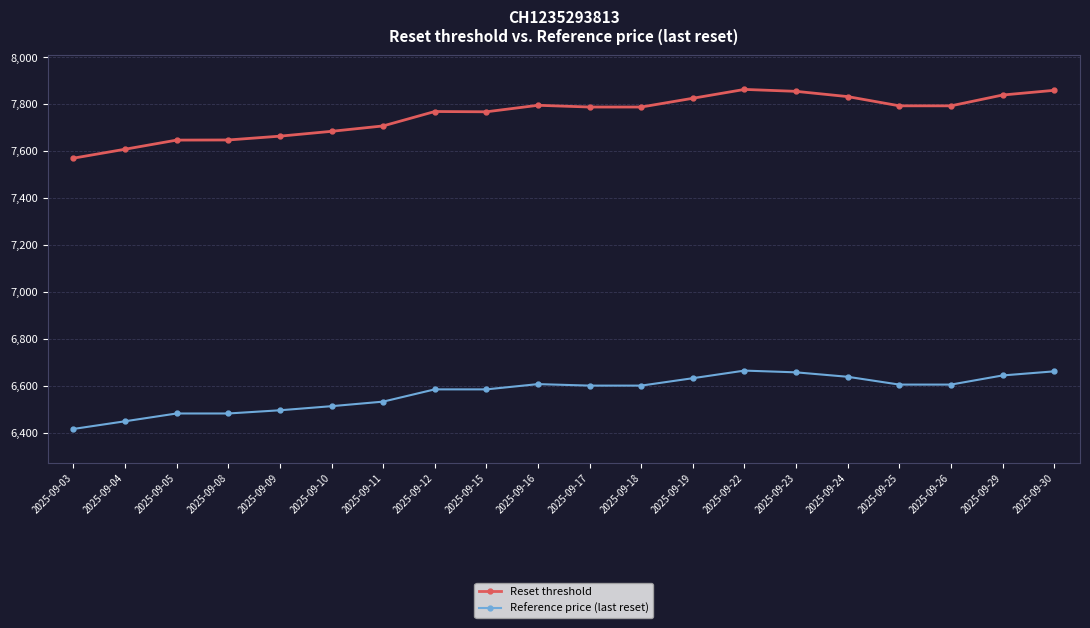

Rank the series by their maximum value, from lowest to highest.

Reference price (last reset), Reset threshold